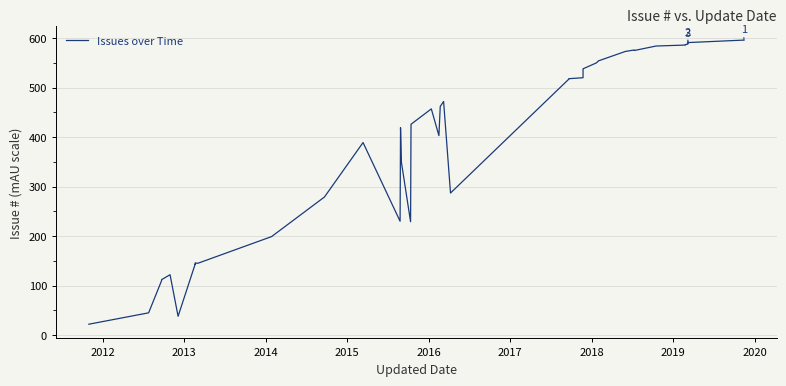

Does the chart have visible grid lines?

Yes